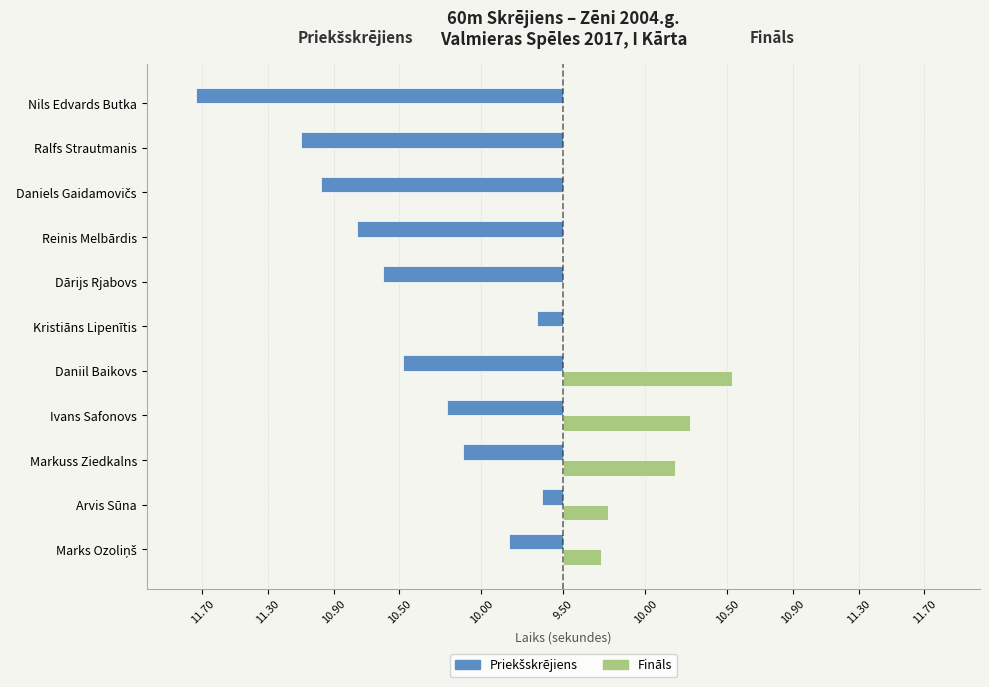

What are all the series names shown in the legend?

Priekšskrējiens, Fināls